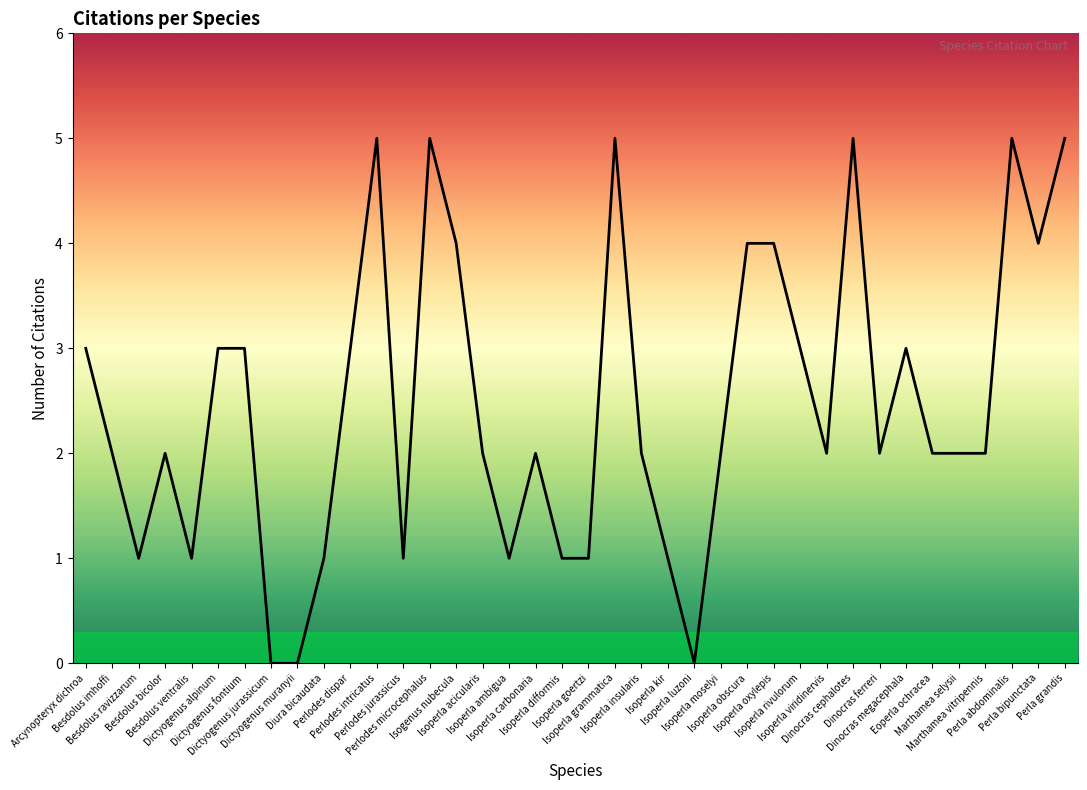

Reading right to left, what are all the values shown in this chart?

Perla grandis=5	Perla bipunctata=4	Perla abdominalis=5	Marthamea vitripennis=2	Marthamea selysii=2	Eoperla ochracea=2	Dinocras megacephala=3	Dinocras ferreri=2	Dinocras cephalotes=5	Isoperla viridinervis=2	Isoperla rivulorum=3	Isoperla oxylepis=4	Isoperla obscura=4	Isoperla moselyi=2	Isoperla luzoni=0	Isoperla kir=1	Isoperla insularis=2	Isoperla grammatica=5	Isoperla goertzi=1	Isoperla difformis=1	Isoperla carbonaria=2	Isoperla ambigua=1	Isoperla acicularis=2	Isogenus nubecula=4	Perlodes microcephalus=5	Perlodes jurassicus=1	Perlodes intricatus=5	Perlodes dispar=3	Diura bicaudata=1	Dictyogenus muranyii=0	Dictyogenus jurassicum=0	Dictyogenus fontium=3	Dictyogenus alpinum=3	Besdolus ventralis=1	Besdolus bicolor=2	Besdolus ravizzarum=1	Besdolus imhoffi=2	Arcynopteryx dichroa=3